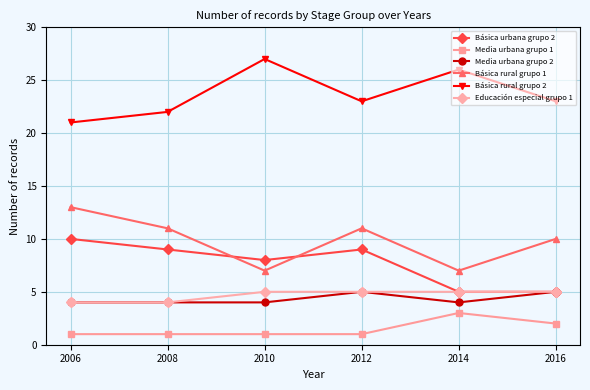

What is the value of the Básica rural grupo 1 point at the 1st from the left?

13